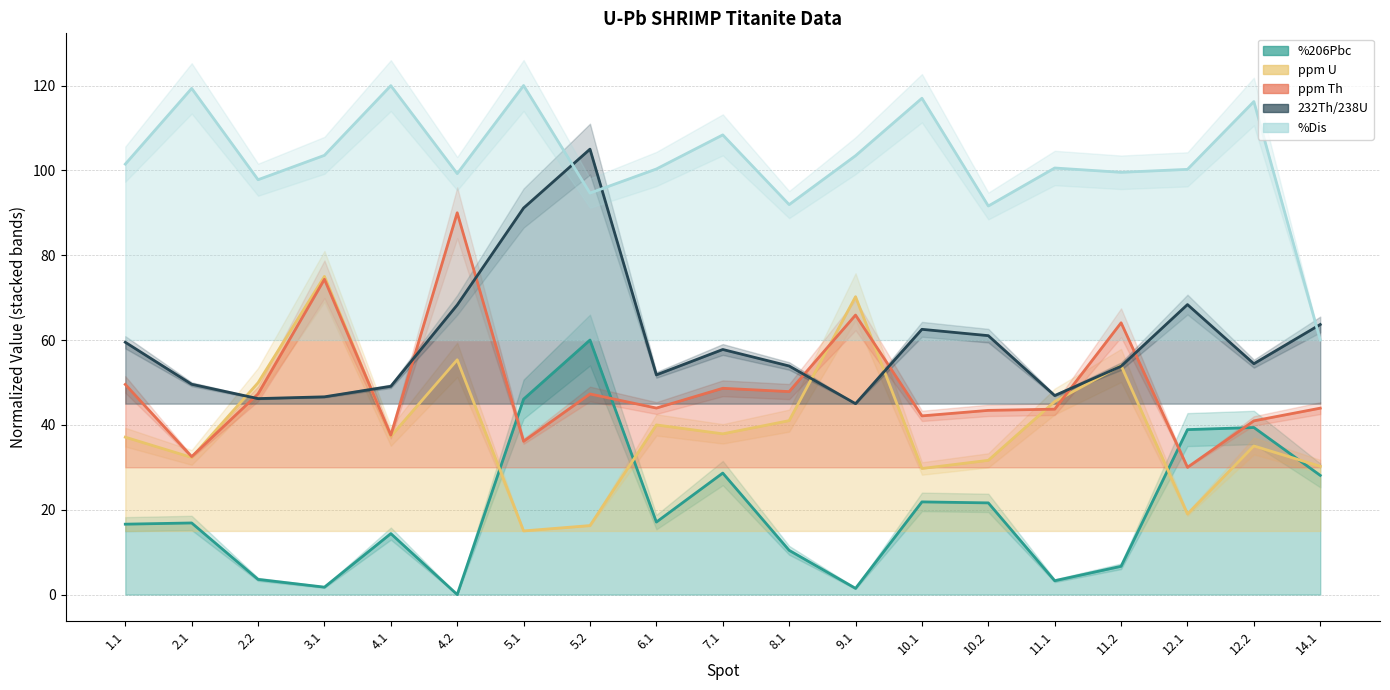

Which series has the widest spread of values?

%206Pbc